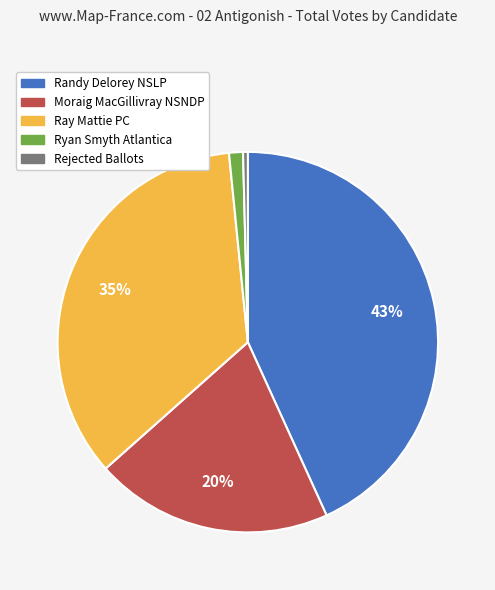

Is Moraig MacGillivray NSNDP the majority of the pie?

No